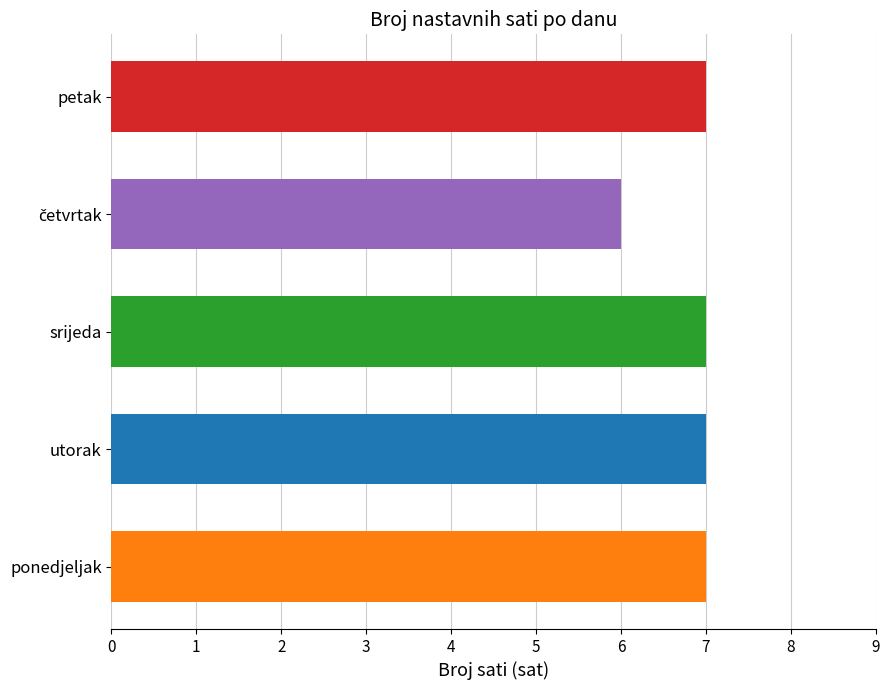

Reading bottom to top, extract all data points from this chart.

7	7	7	6	7